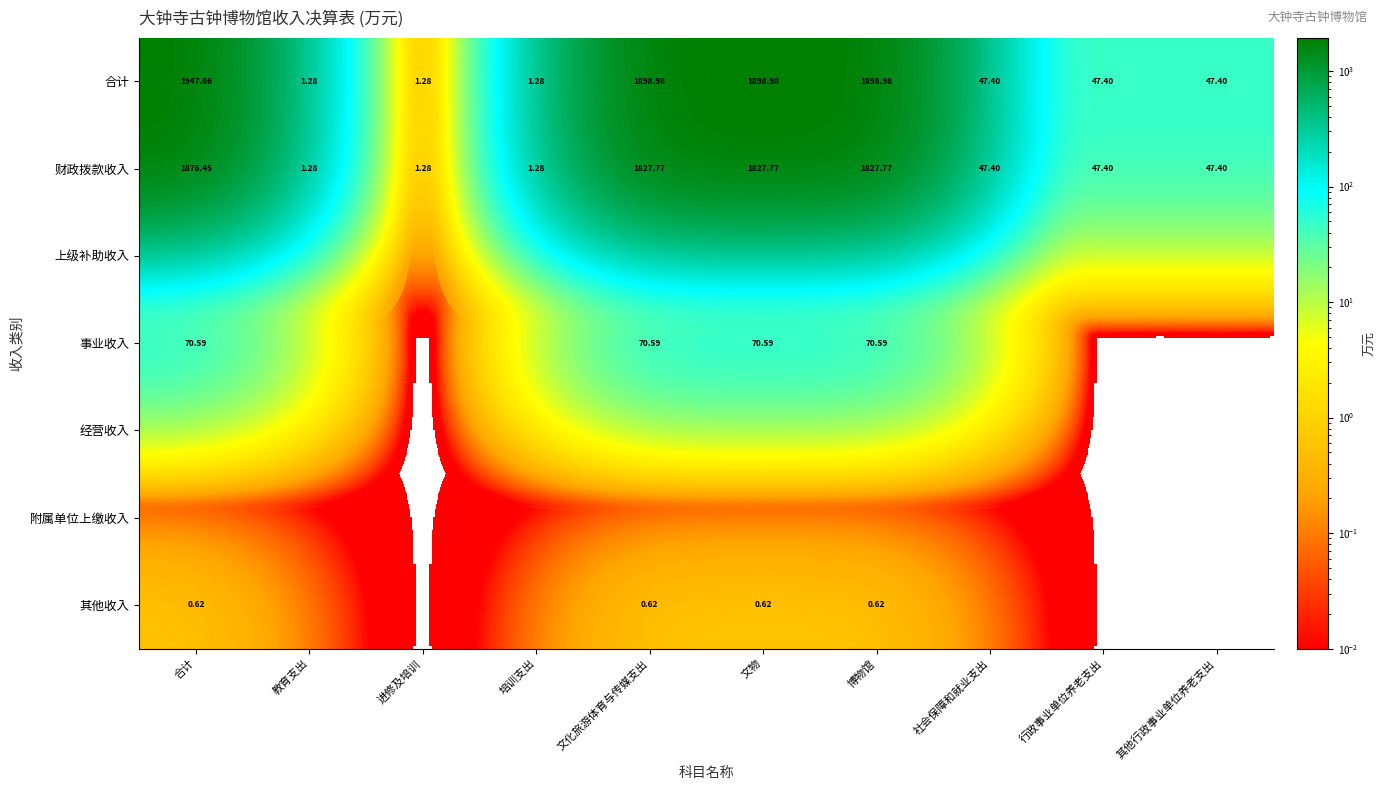

Count the number of data series in this chart.

7